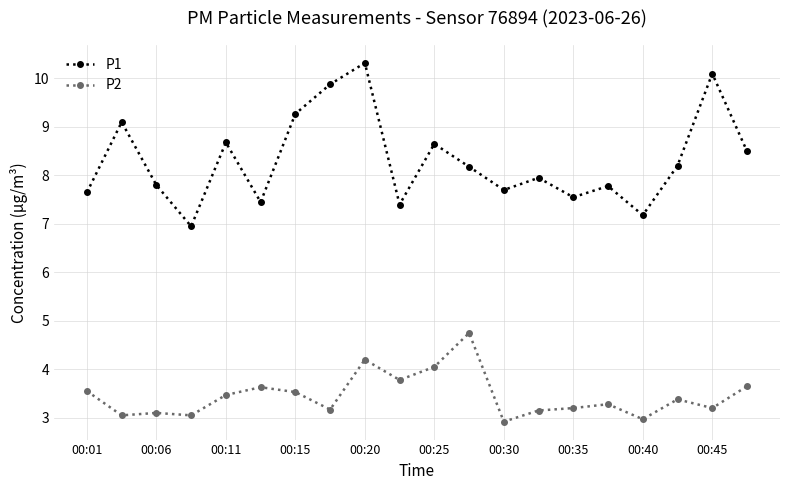

Rank the series by their maximum value, from lowest to highest.

P2, P1